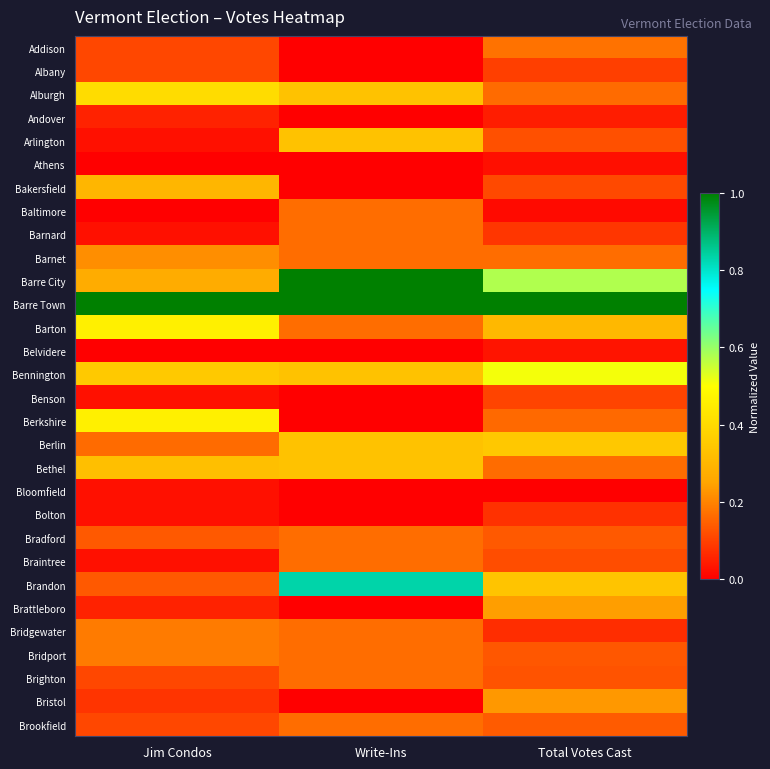

How many distinct data groups are displayed?

30